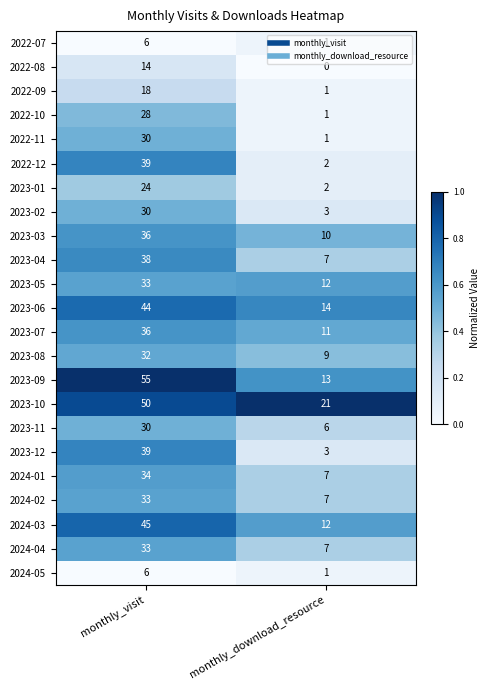

Is it true that 2023-09 equals 27 at monthly_visit?

False